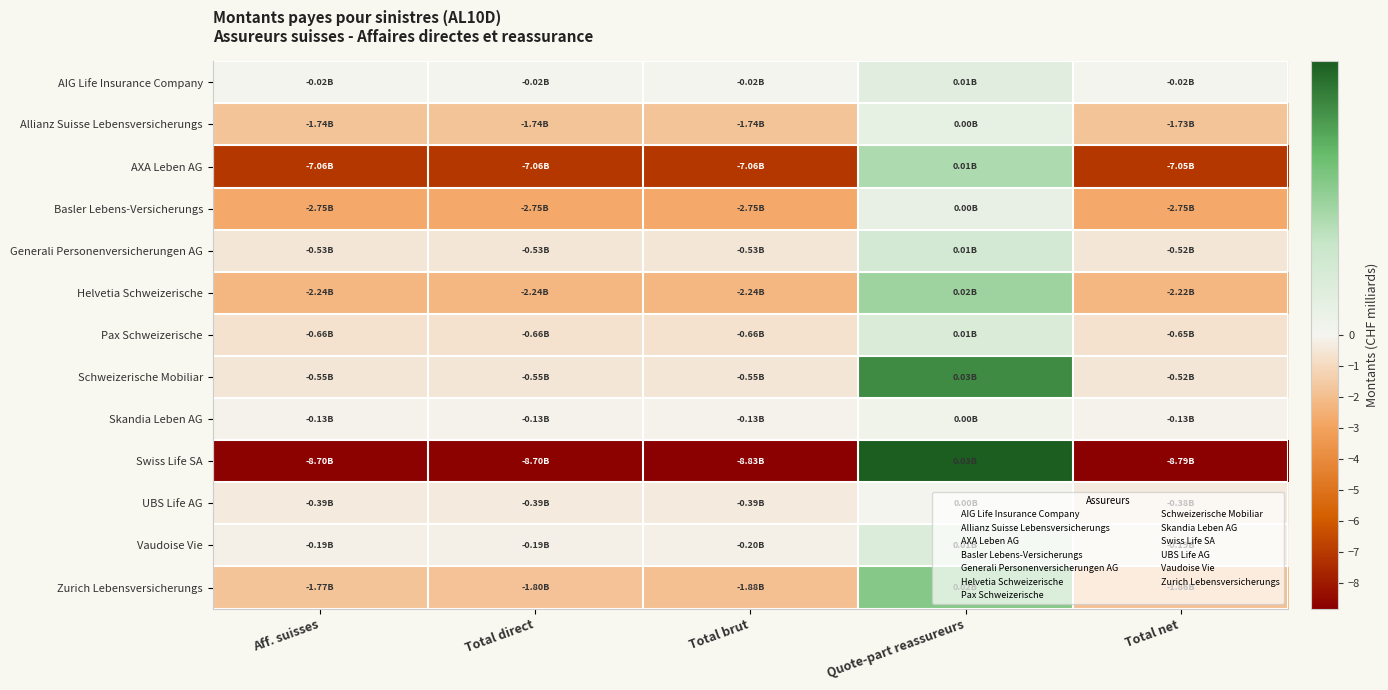

Between Quote-part reassureurs and Total net, which series saw the biggest shift?

Swiss Life SA